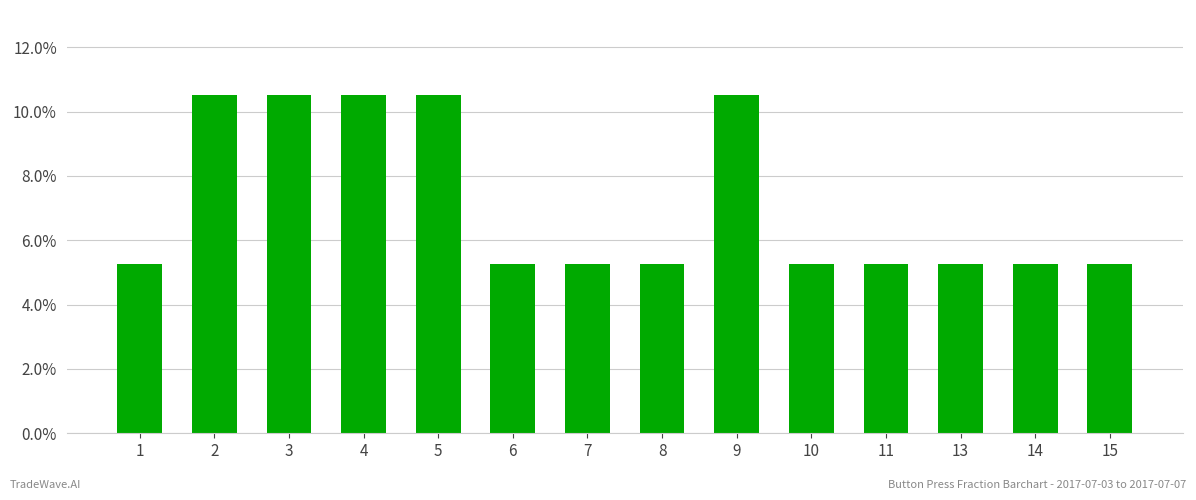

Are the bars horizontal?

No